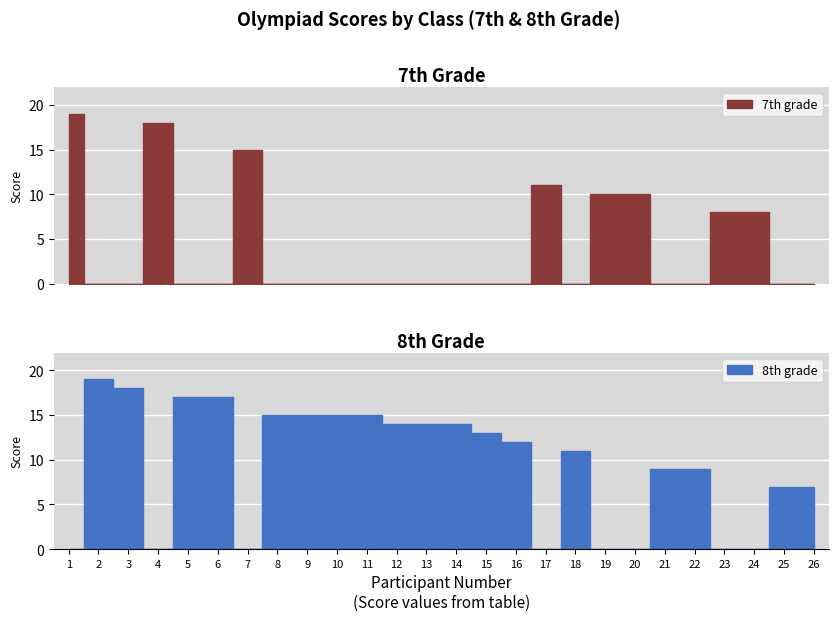

What is the spread (max minus min) of values at 7?

15